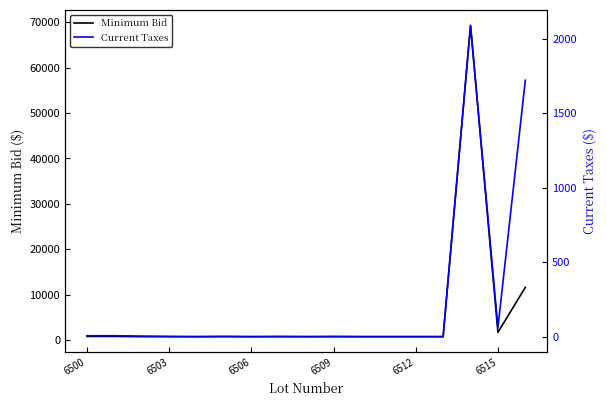

What is the highest value of the Minimum Bid series?

69300